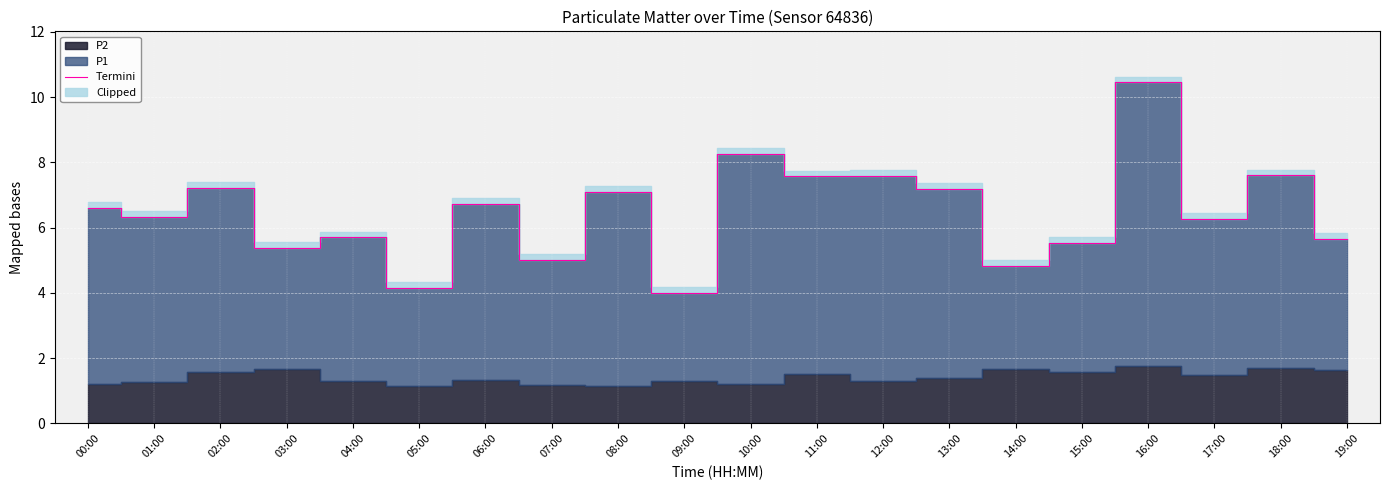

How many interior local peaks (higher than both neighbors) does the data have?

8